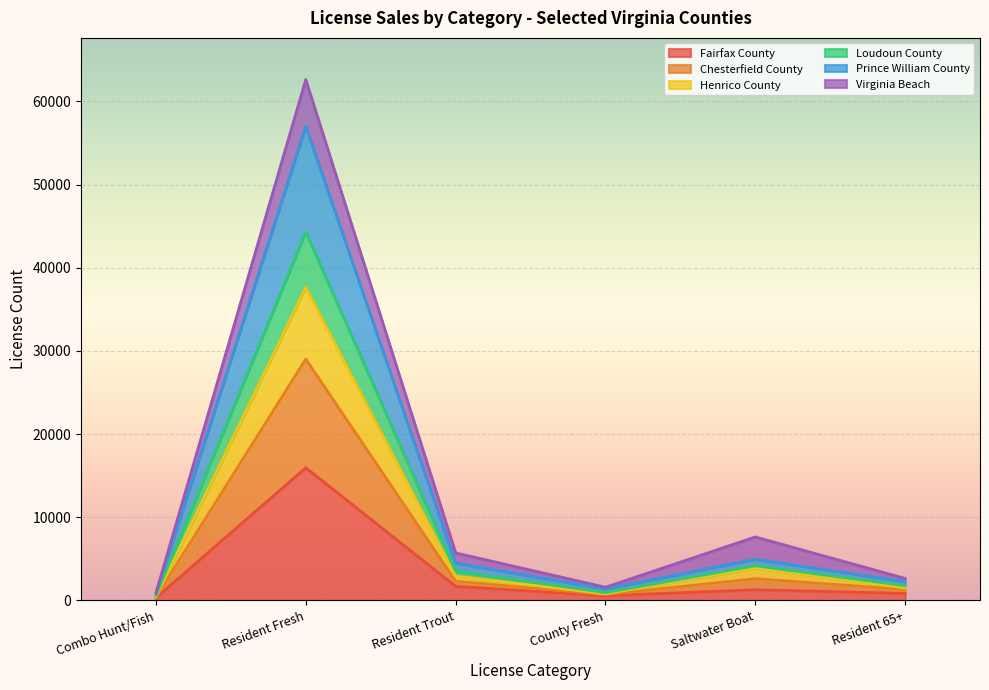

True or false: Fairfax County has more than 1 points higher than both neighbors.

True